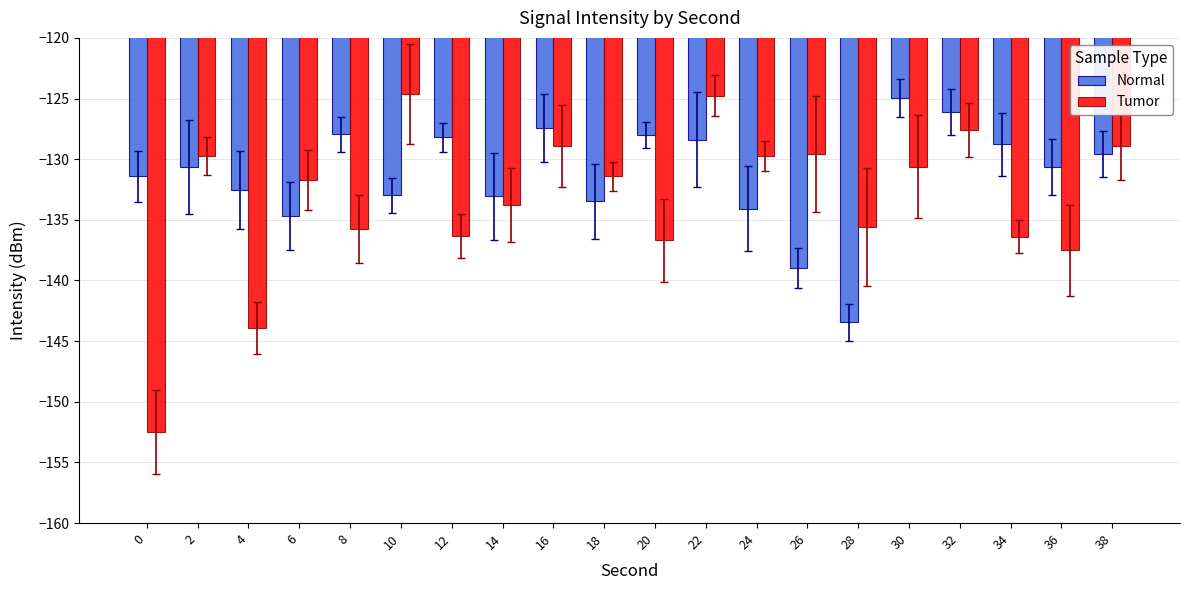

List the series in order of their peak value, highest first.

Tumor, Normal